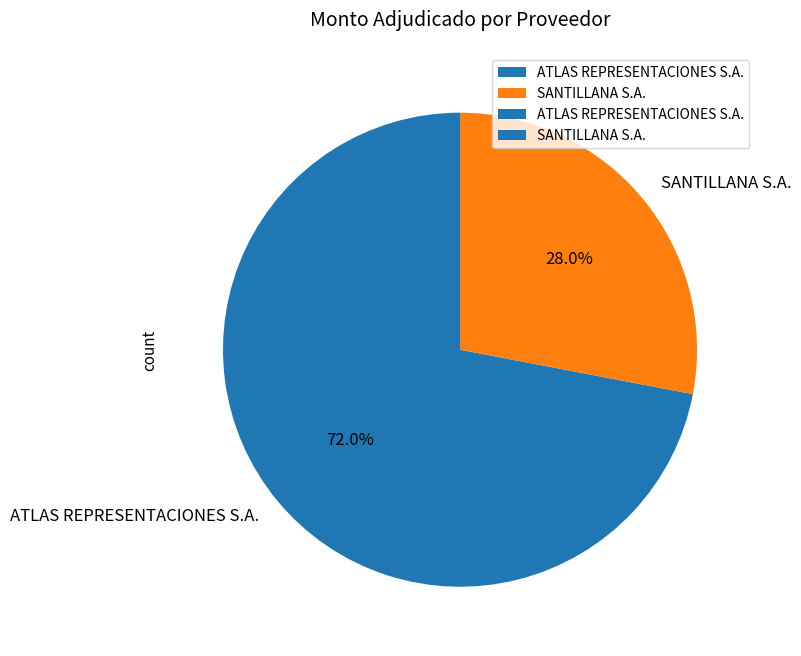

To the nearest percent, what is the difference between the largest and smallest slice percentages?

44%